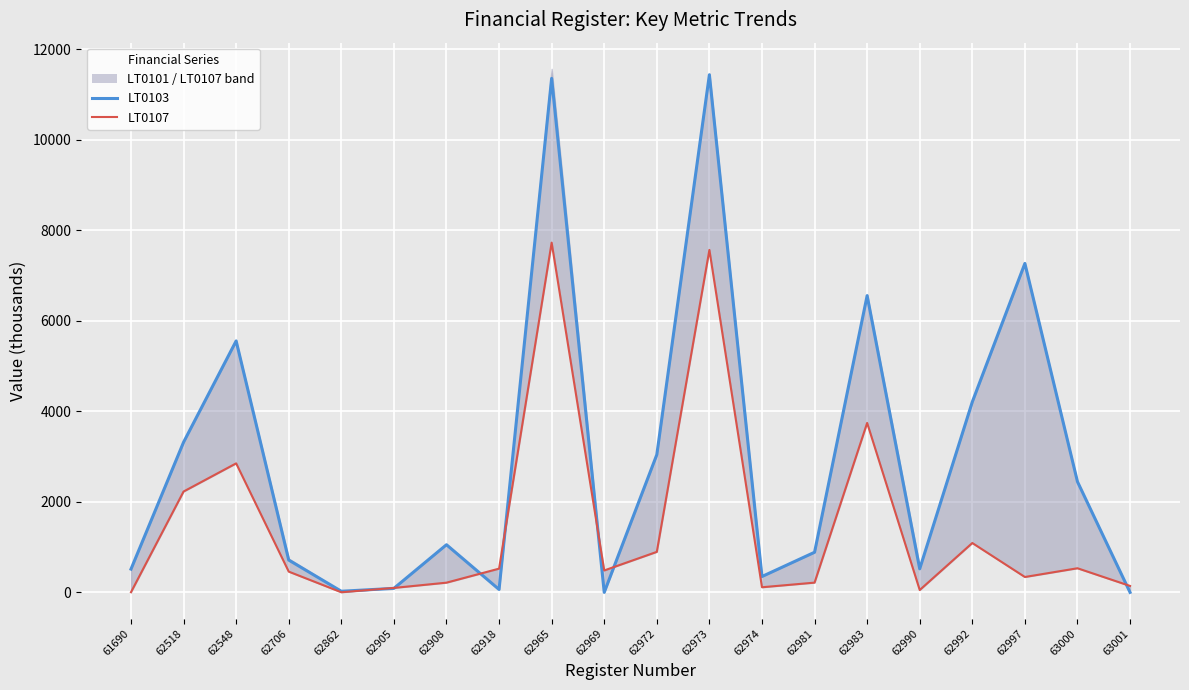

Is it true that LT0107 equals 5198.3 at 62983?

False